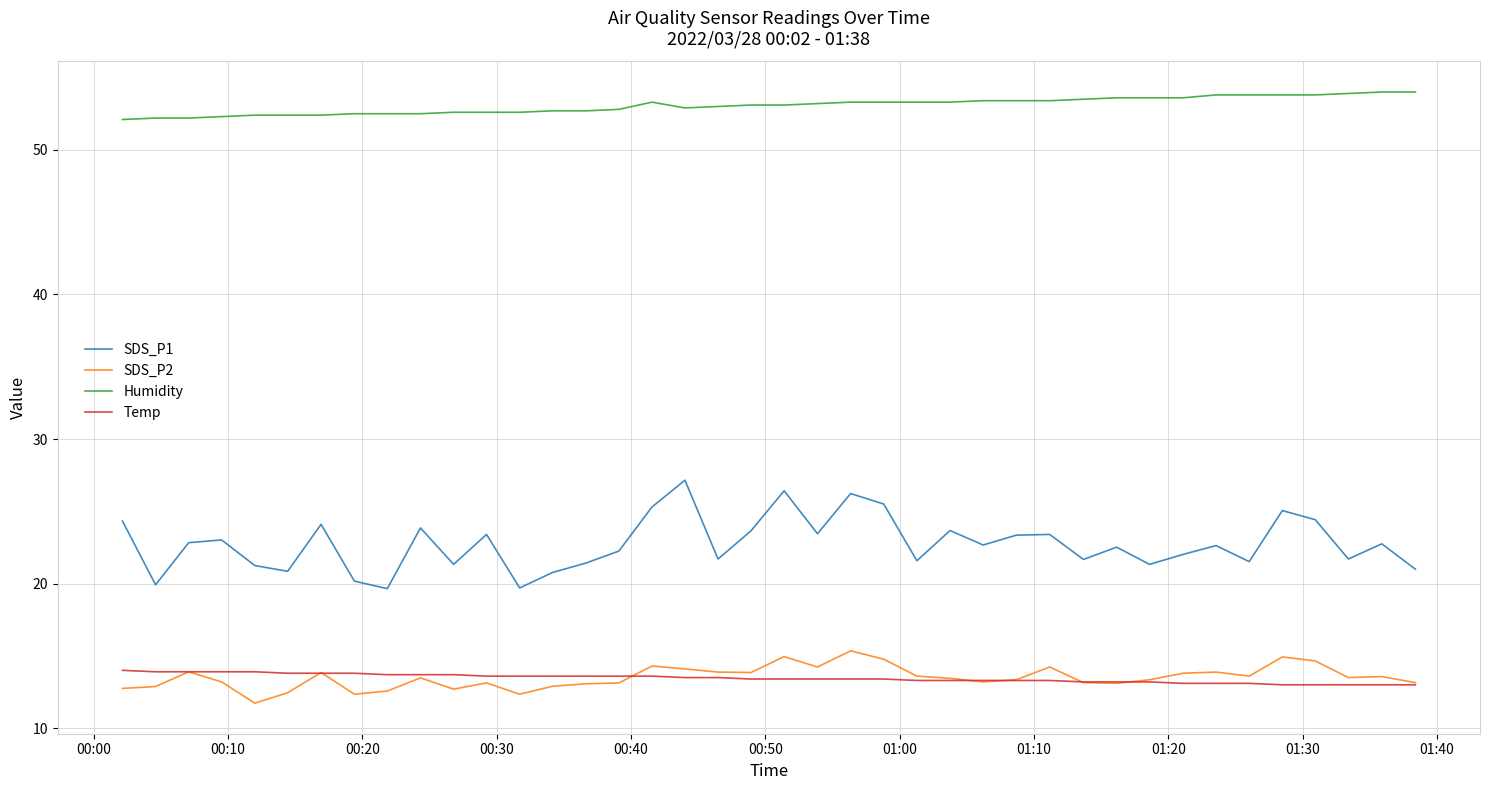

Which series has the widest spread of values?

SDS_P1